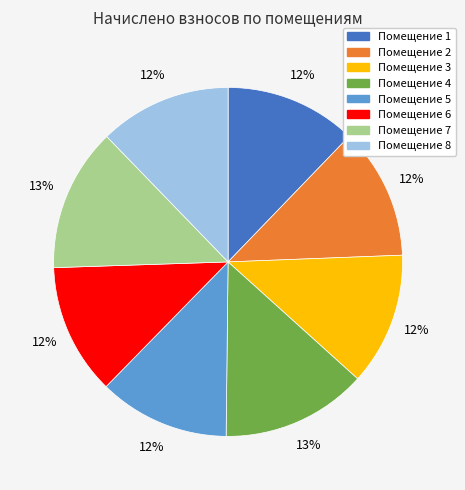

To the nearest percent, what is the average slice percentage?

12%